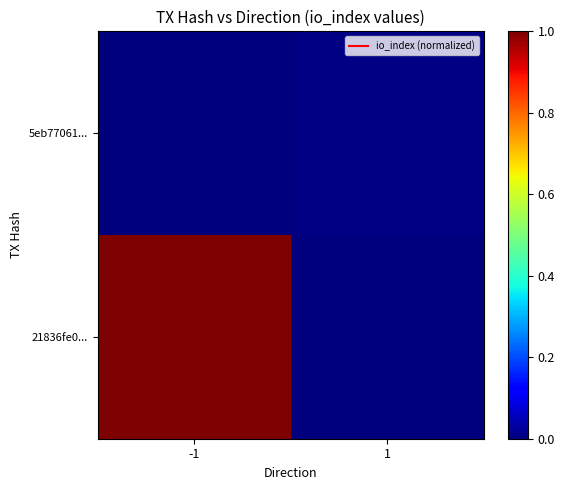

At which category is the sum across all series the highest?

-1